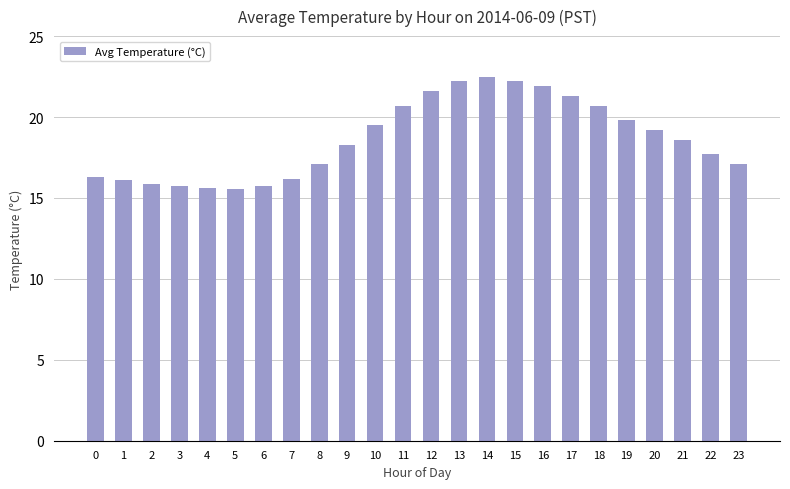

What is the change in value from 8 to 16?

+4.8